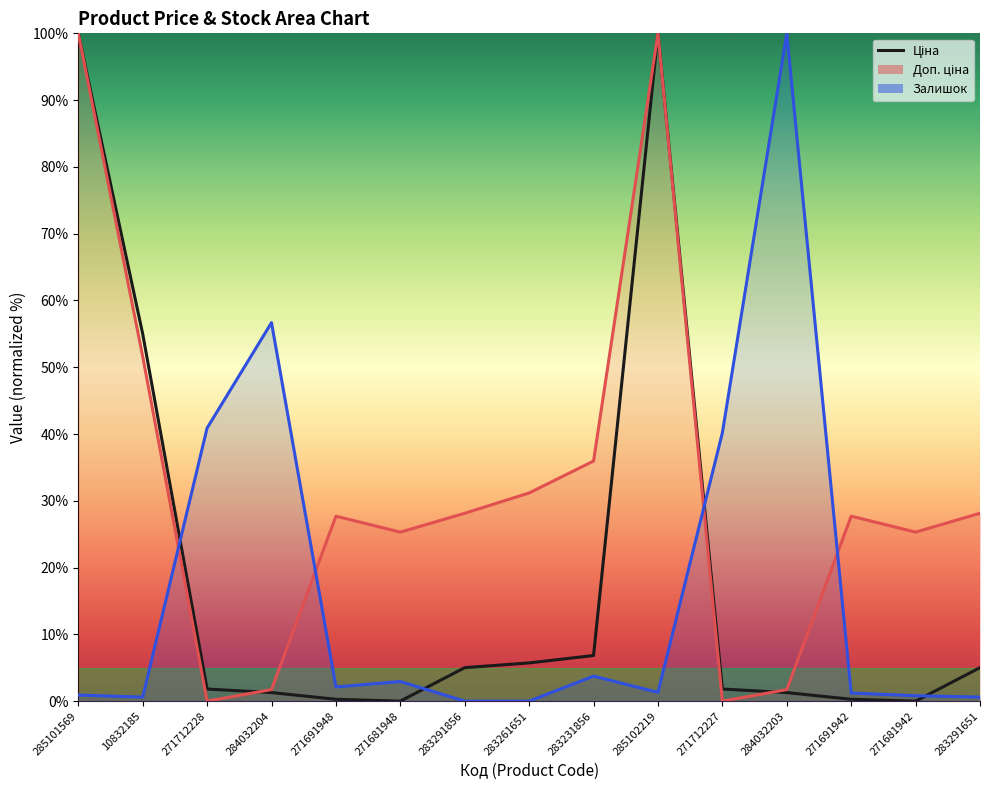

What is the difference between the values at 284032204 and 283291651?

3.7